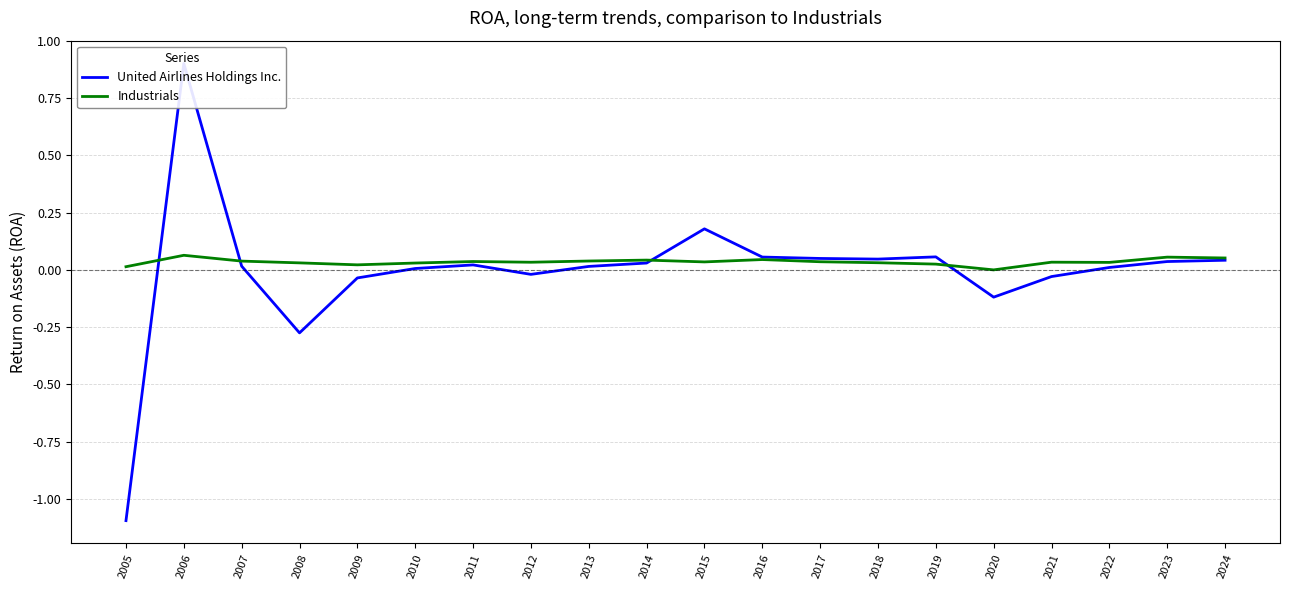

In Industrials, how many points are lower than both neighbors (excluding endpoints)?

5